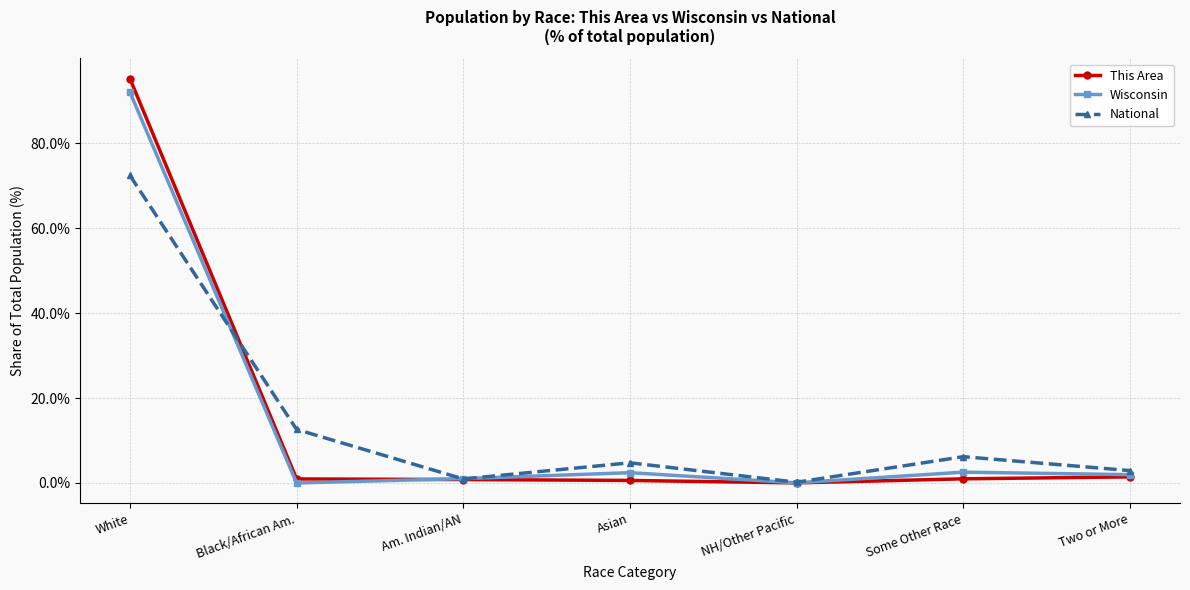

In National, how many points are higher than both neighbors (excluding endpoints)?

2